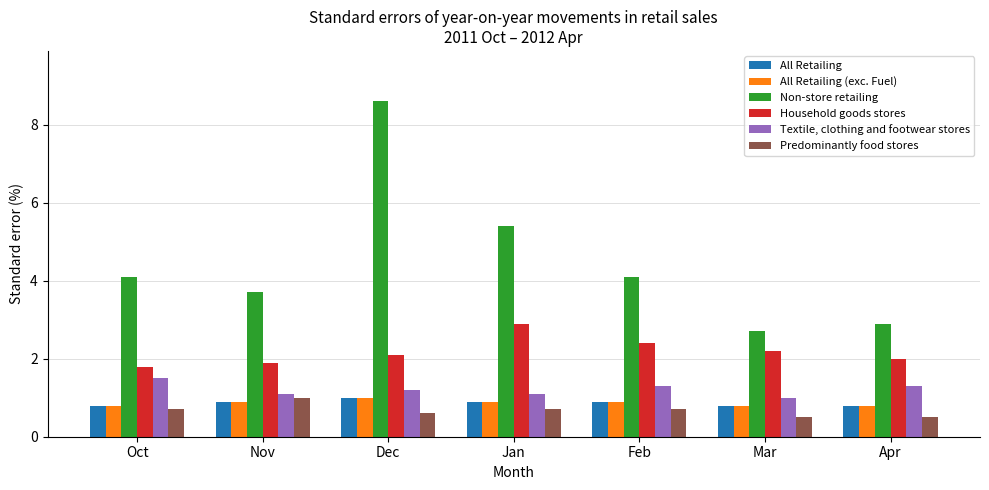

What is the total value across all series at Feb?

10.3